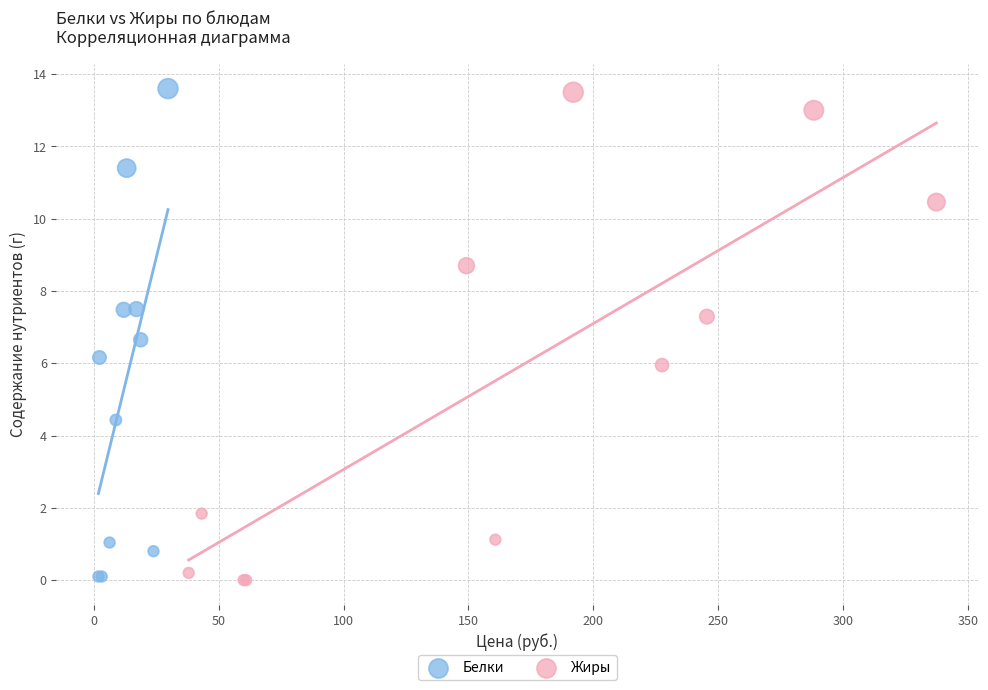

What are all the series names shown in the legend?

Белки, Жиры